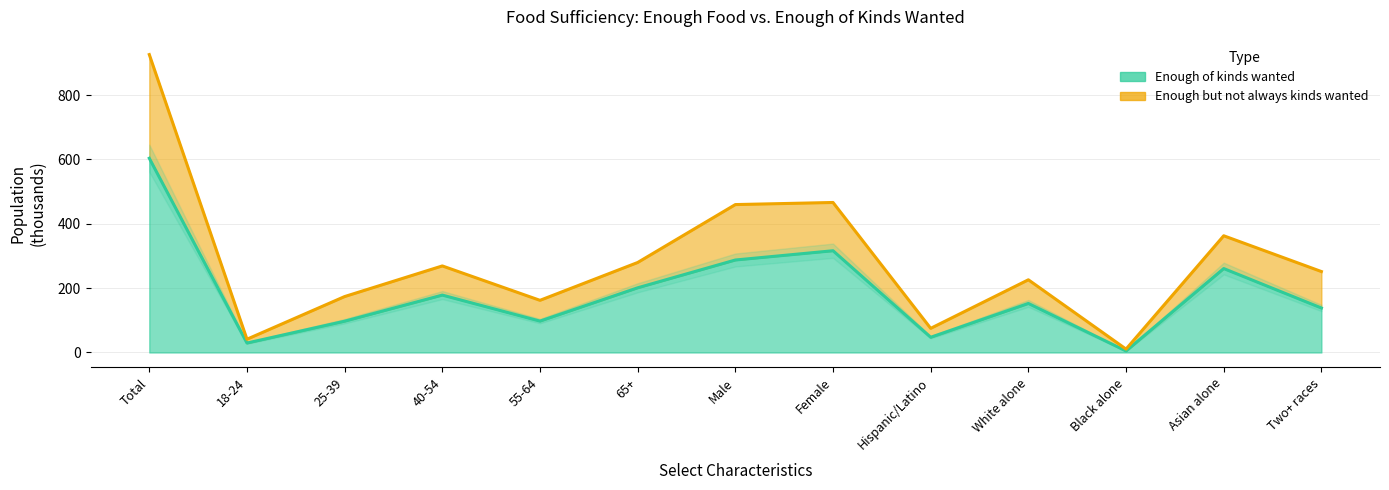

Which category has the highest value across all series?

Total